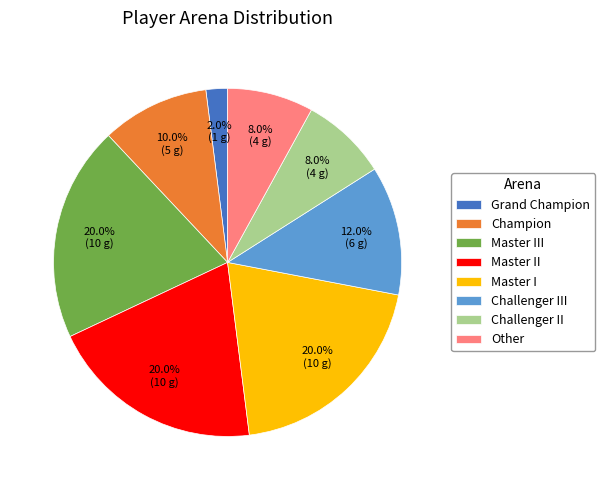

Do Other and Master II together represent more than half of the pie?

No